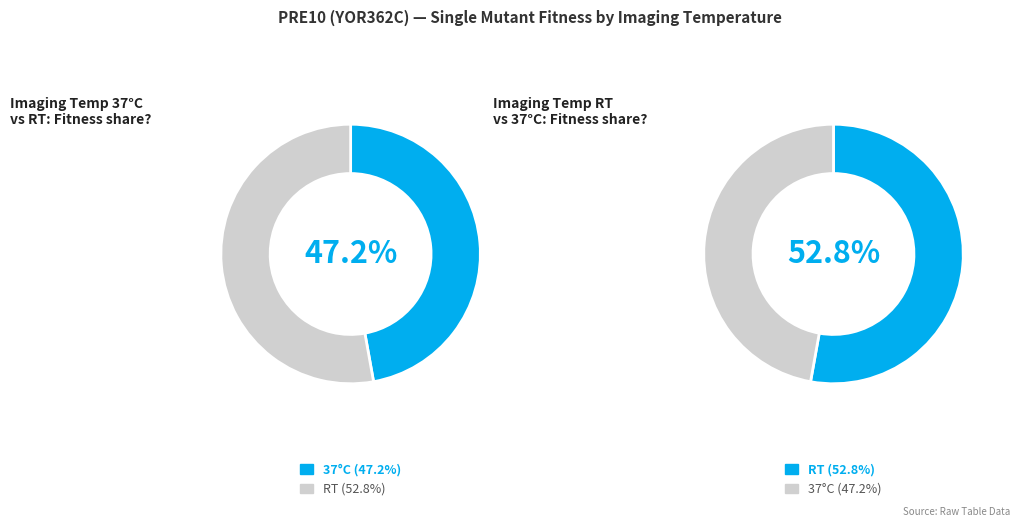

To the nearest percent, what is the combined percentage of 37 and RT?

100%